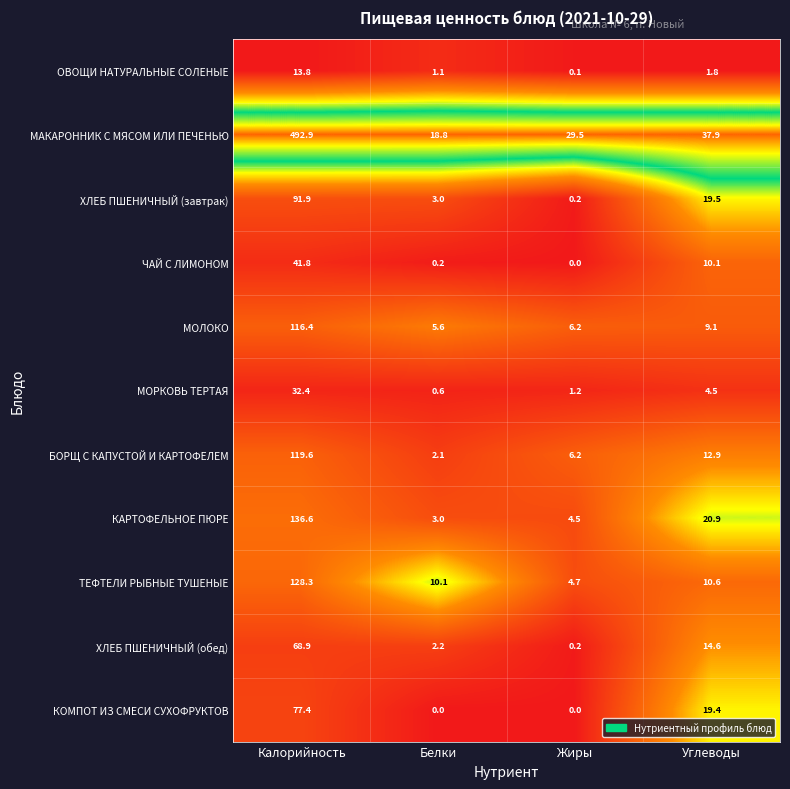

How many data points does each series have?

4